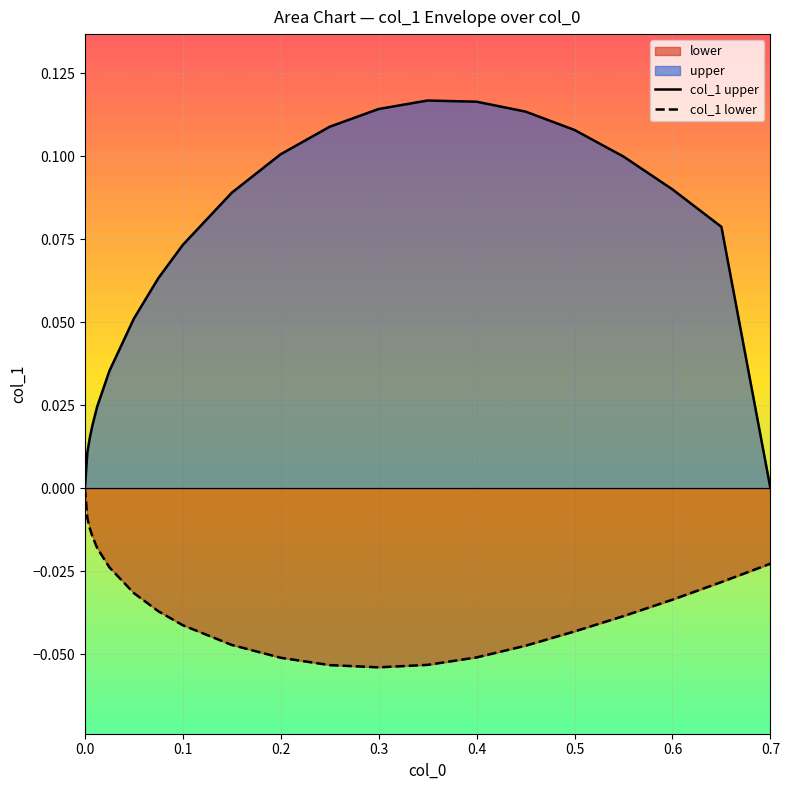

True or false: col_1 upper and col_1 lower intersect in this chart.

False